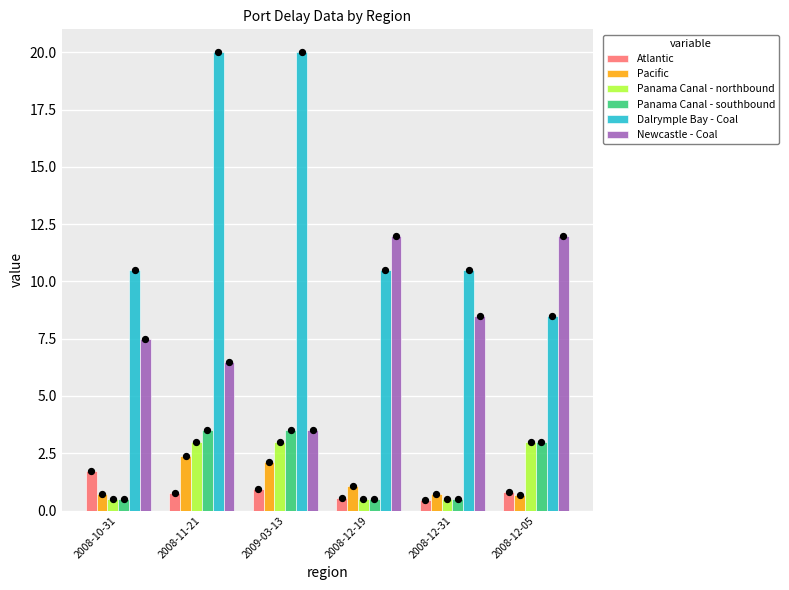

Which series contains the highest Y value?

Dalrymple Bay - Coal